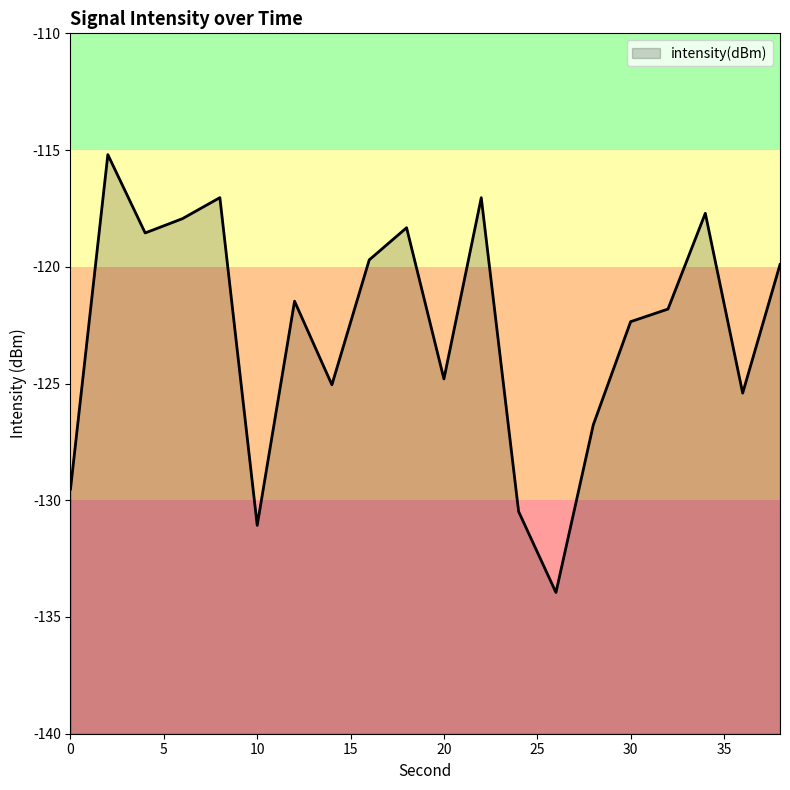

List the labels in order of value, largest first.

2, 8, 22, 34, 6, 18, 4, 16, 38, 12, 32, 30, 20, 14, 36, 28, 0, 24, 10, 26